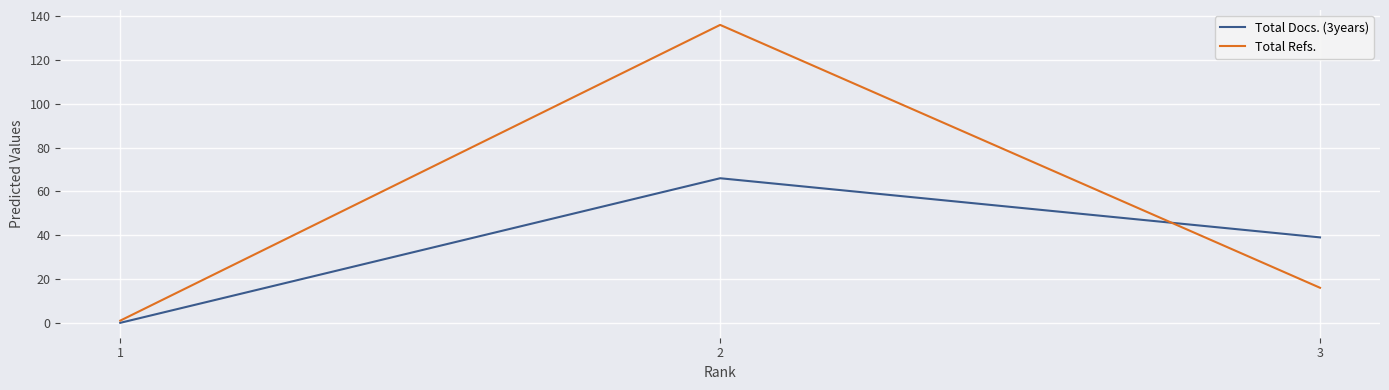

List the series in order of their peak value, highest first.

Total Refs., Total Docs. (3years)